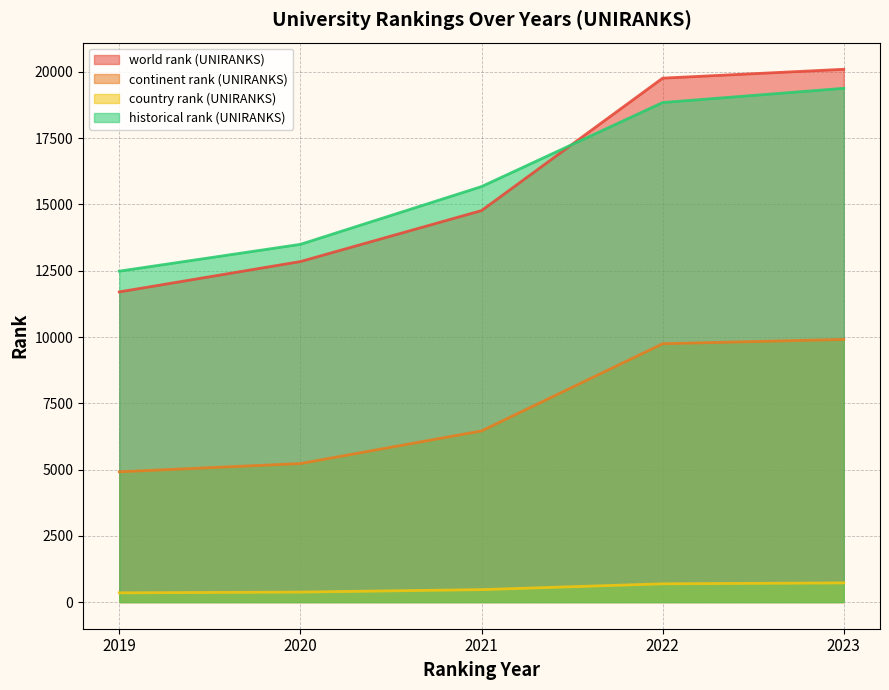

Which series has the largest range (max minus min)?

world rank (UNIRANKS)